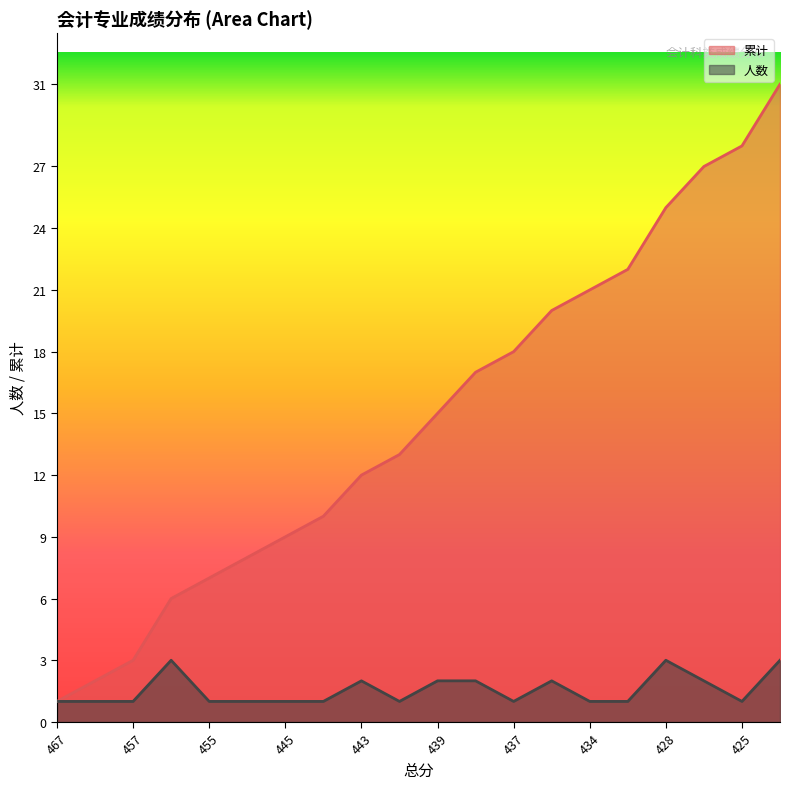

Reading left to right, list all the values displayed in this chart.

累计: 467=1	462=2	457=3	456=6	455=7	452=8	445=9	444=10	443=12	442=13	439=15	438=17	437=18	436=20	434=21	430=22	428=25	427=27	425=28	424=31
人数: 467=1	462=1	457=1	456=3	455=1	452=1	445=1	444=1	443=2	442=1	439=2	438=2	437=1	436=2	434=1	430=1	428=3	427=2	425=1	424=3